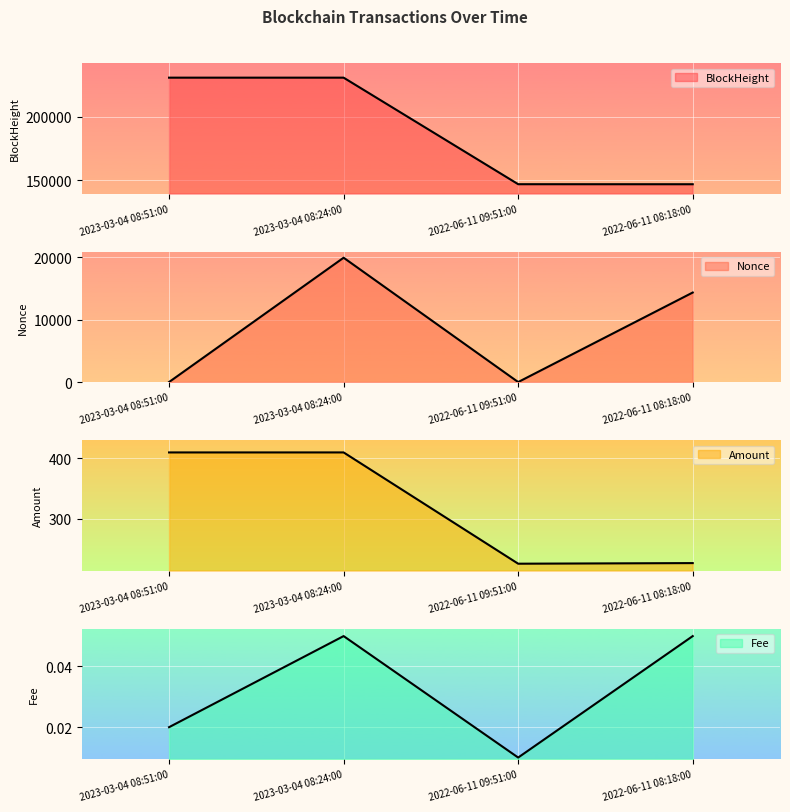

How many data points does each series have?

4